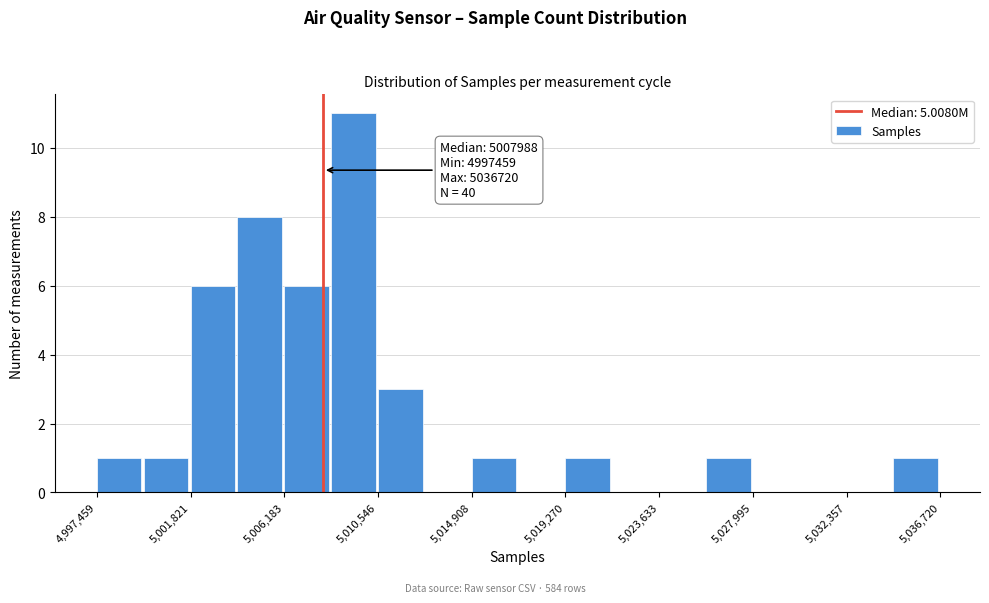

Which range on the x-axis has the tallest bar?

5008500 to 5010500